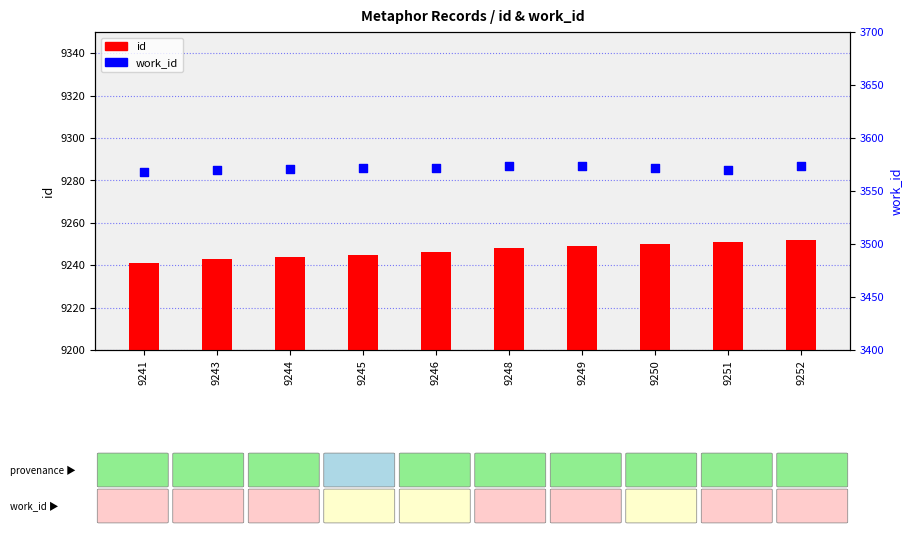

Which series contains the highest Y value?

id